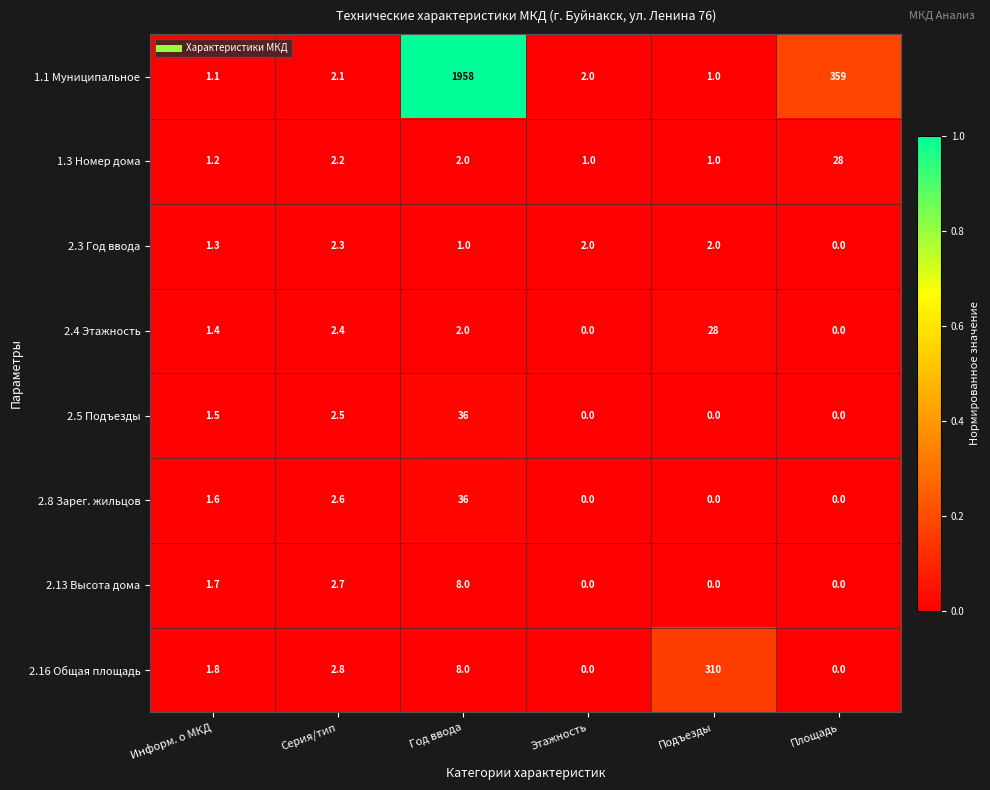

What is the minimum value for 1.3 Номер дома?

1.0